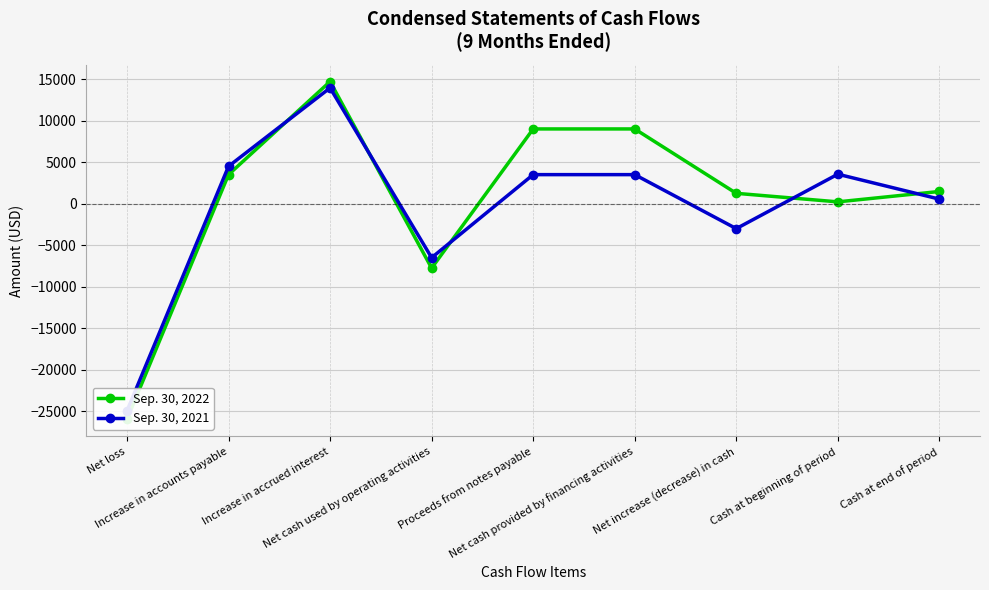

Rank the series by their maximum value, from lowest to highest.

Sep. 30, 2021, Sep. 30, 2022